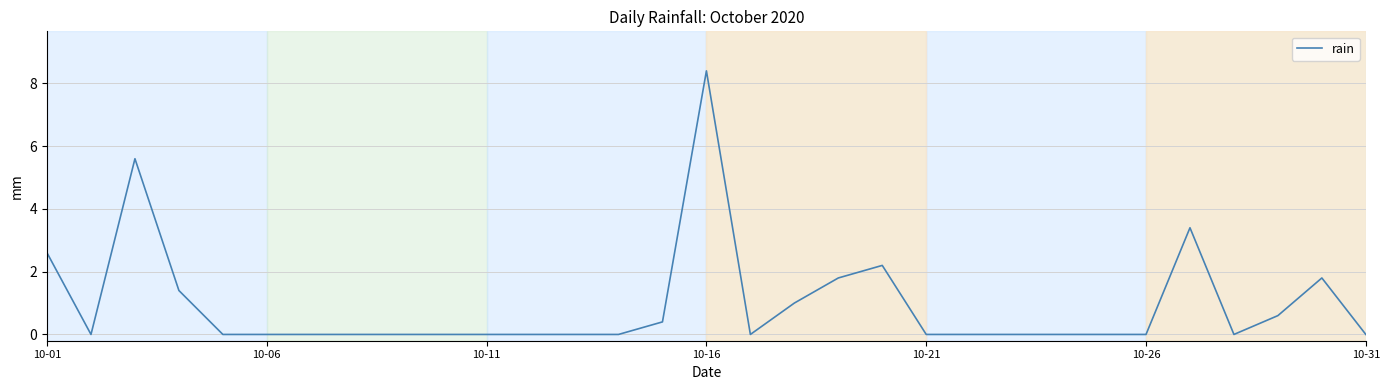

What is the maximum value shown in the chart?

8.4